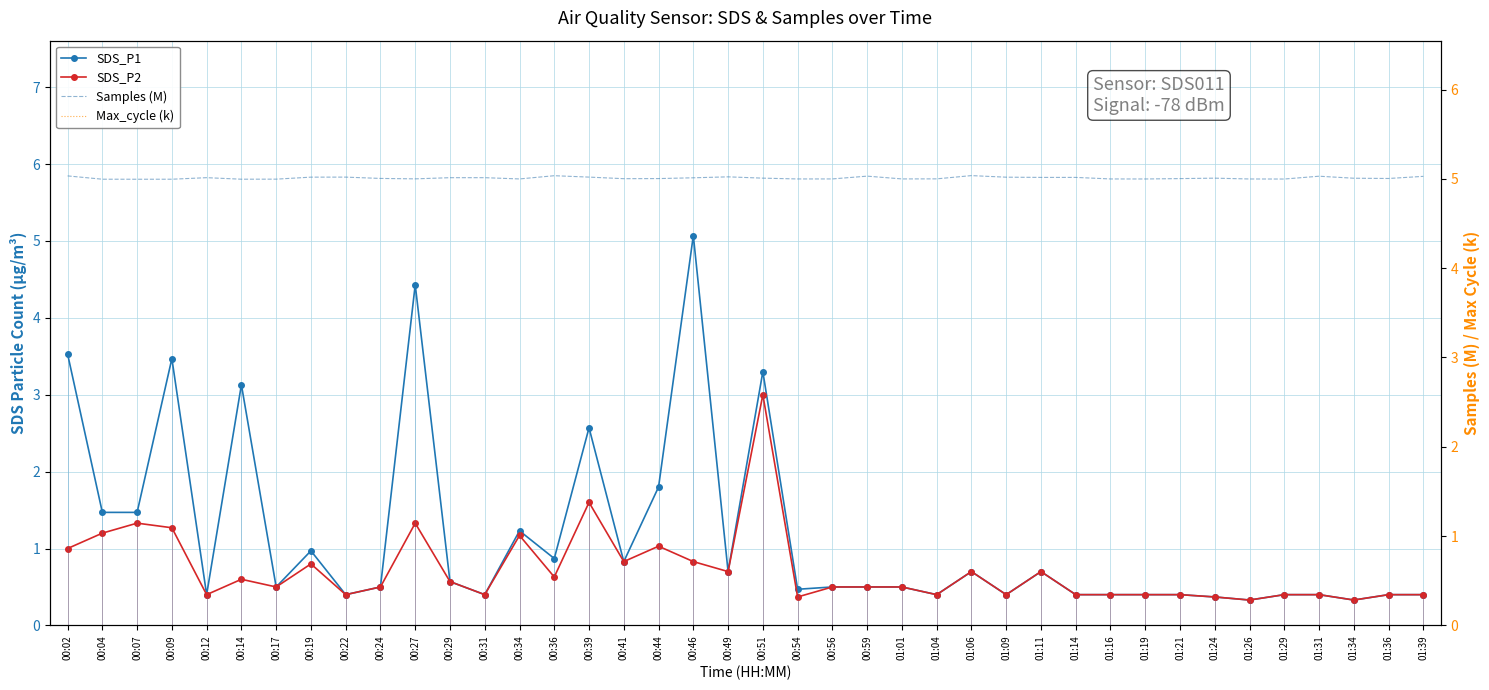

Rank the series by their maximum value, from highest to lowest.

Max_cycle (k), SDS_P1, Samples (M), SDS_P2